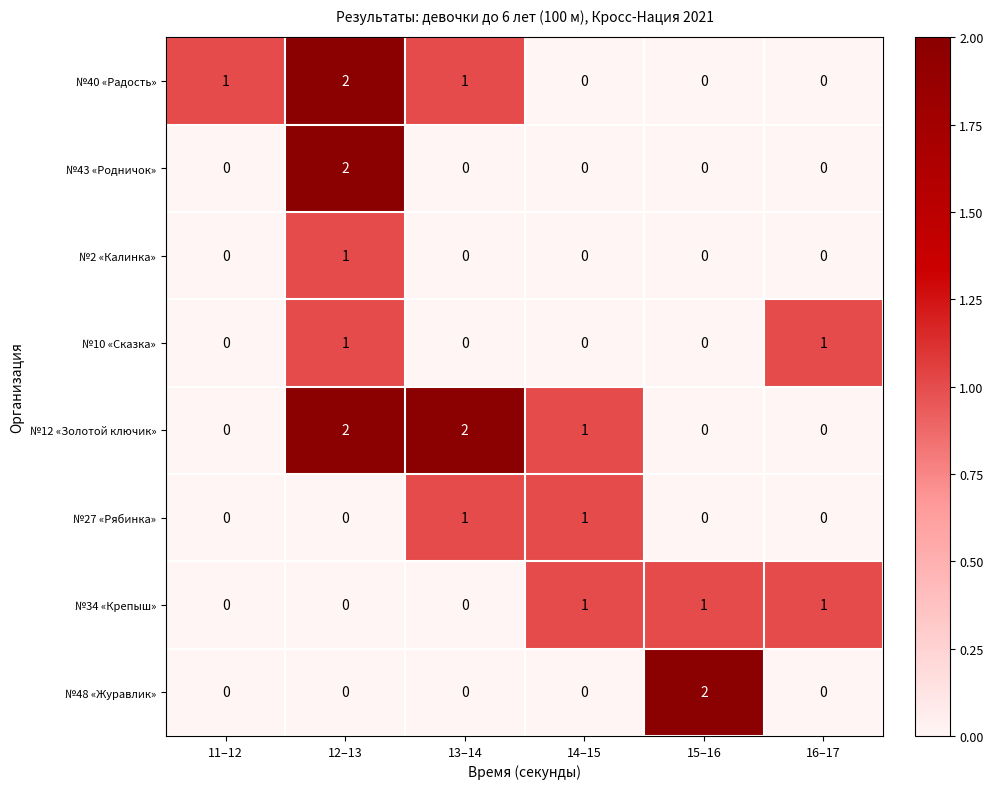

How many №43 «Родничок» values are between 0 and 1?

5